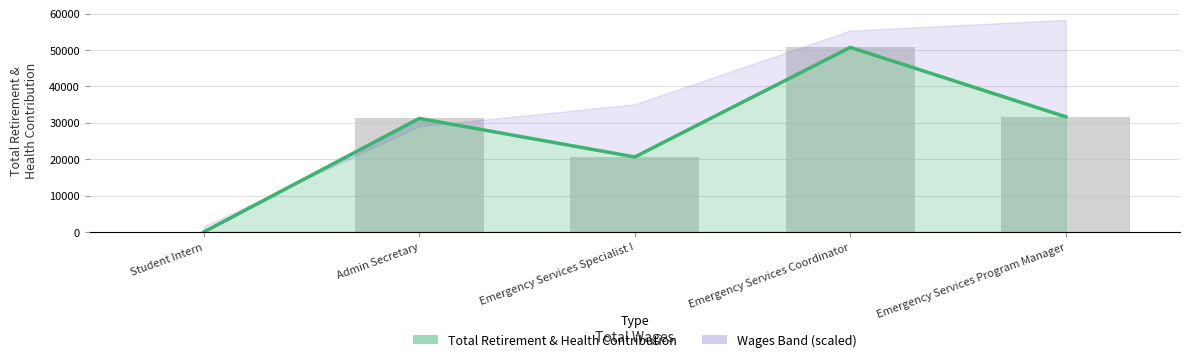

What is the change in value from Student Intern to Emergency Services Coordinator?

+50722